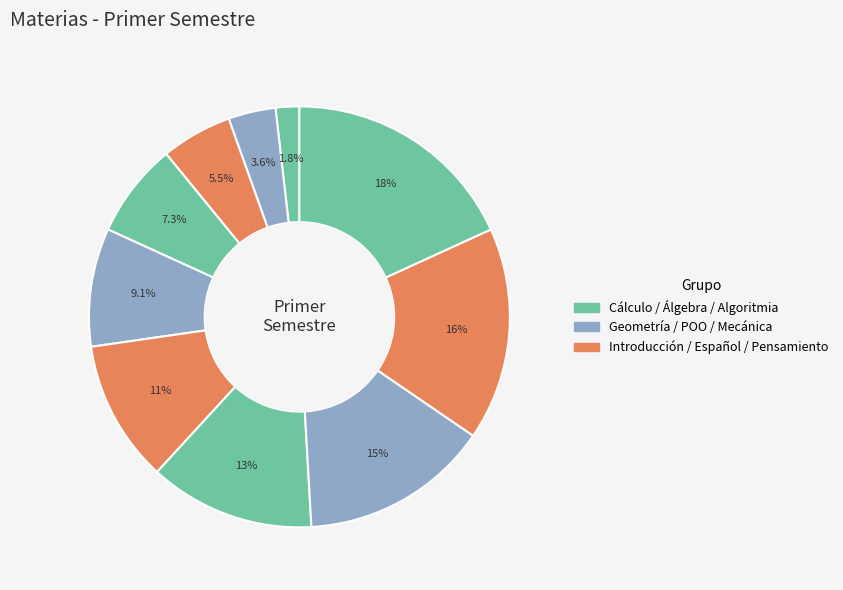

How many segments does this pie chart have?

10